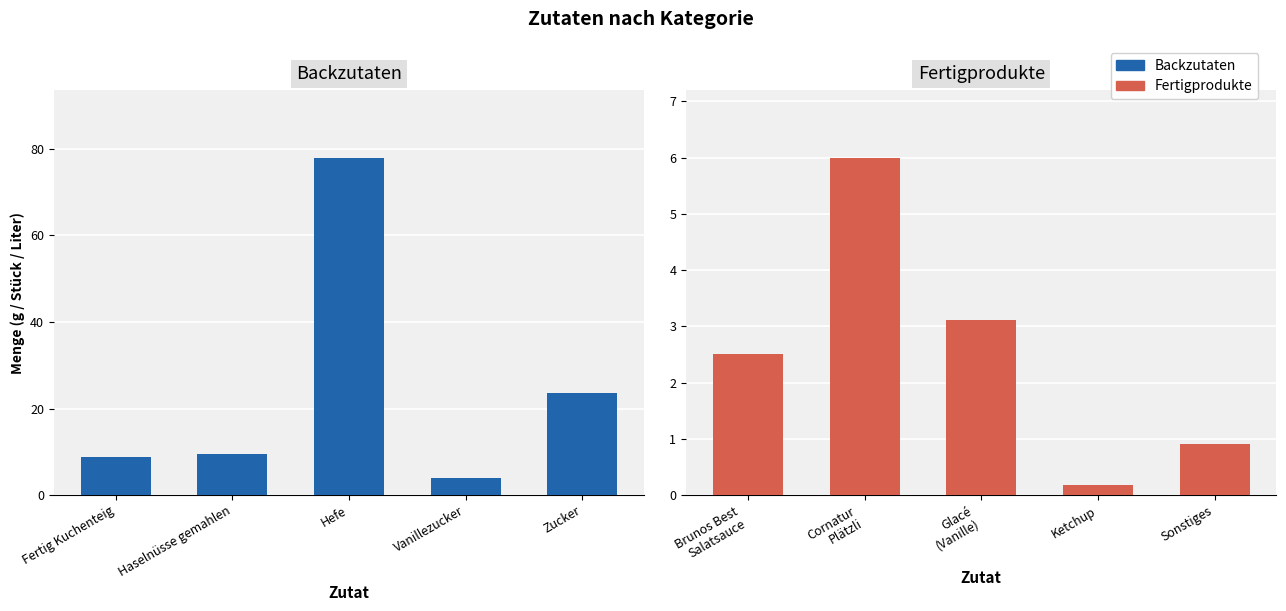

Count the number of data series in this chart.

2